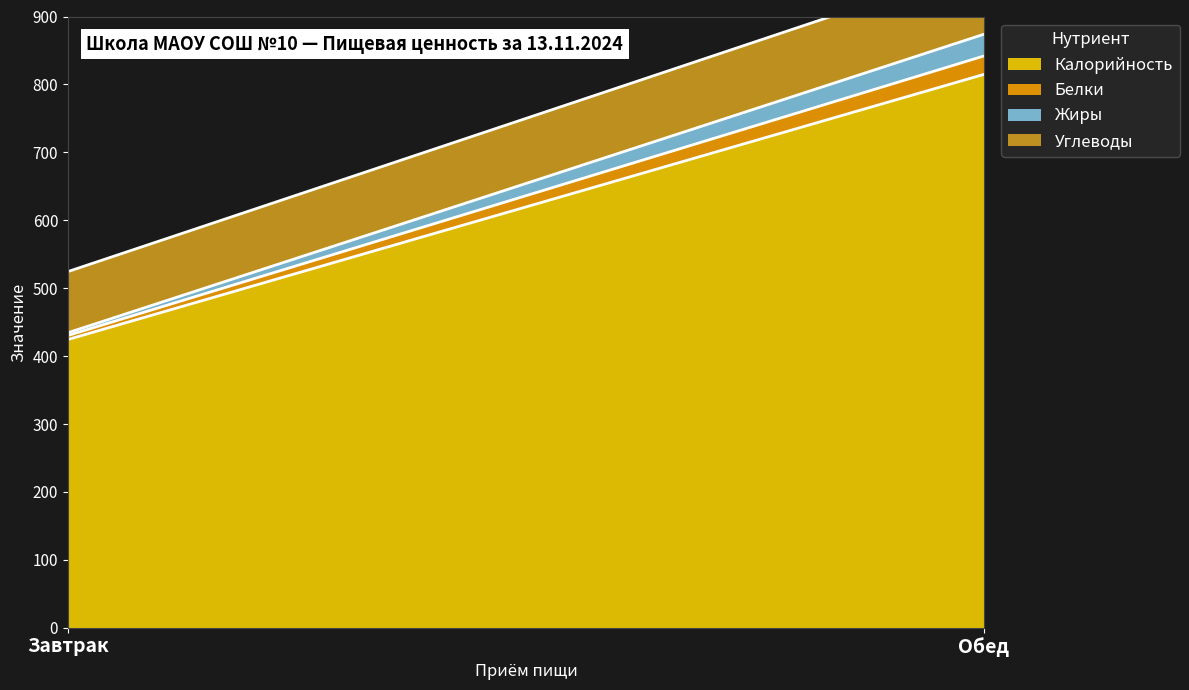

Count the number of categories in the chart.

2